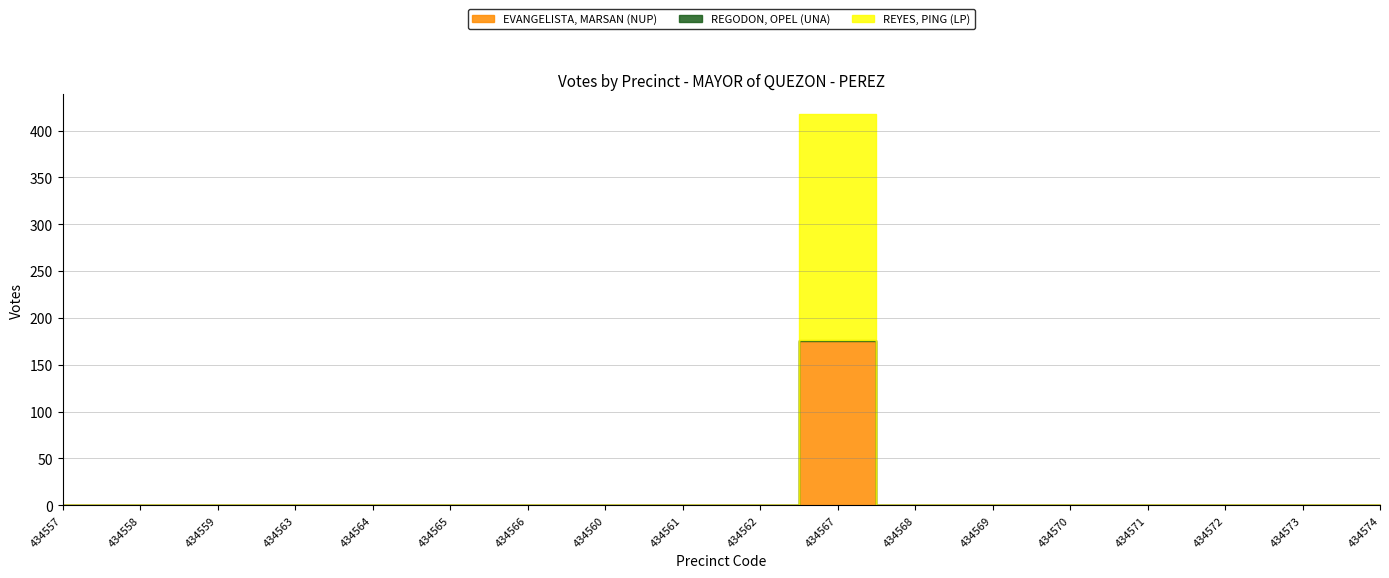

At which category does REGODON, OPEL (UNA) reach its first local peak?

434567